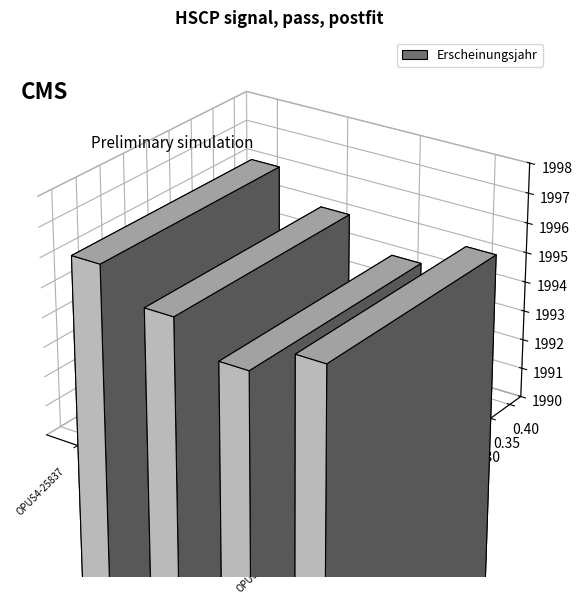

List the labels in order of value, smallest first.

OPUS4-28373, OPUS4-27677, OPUS4-27690, OPUS4-25837